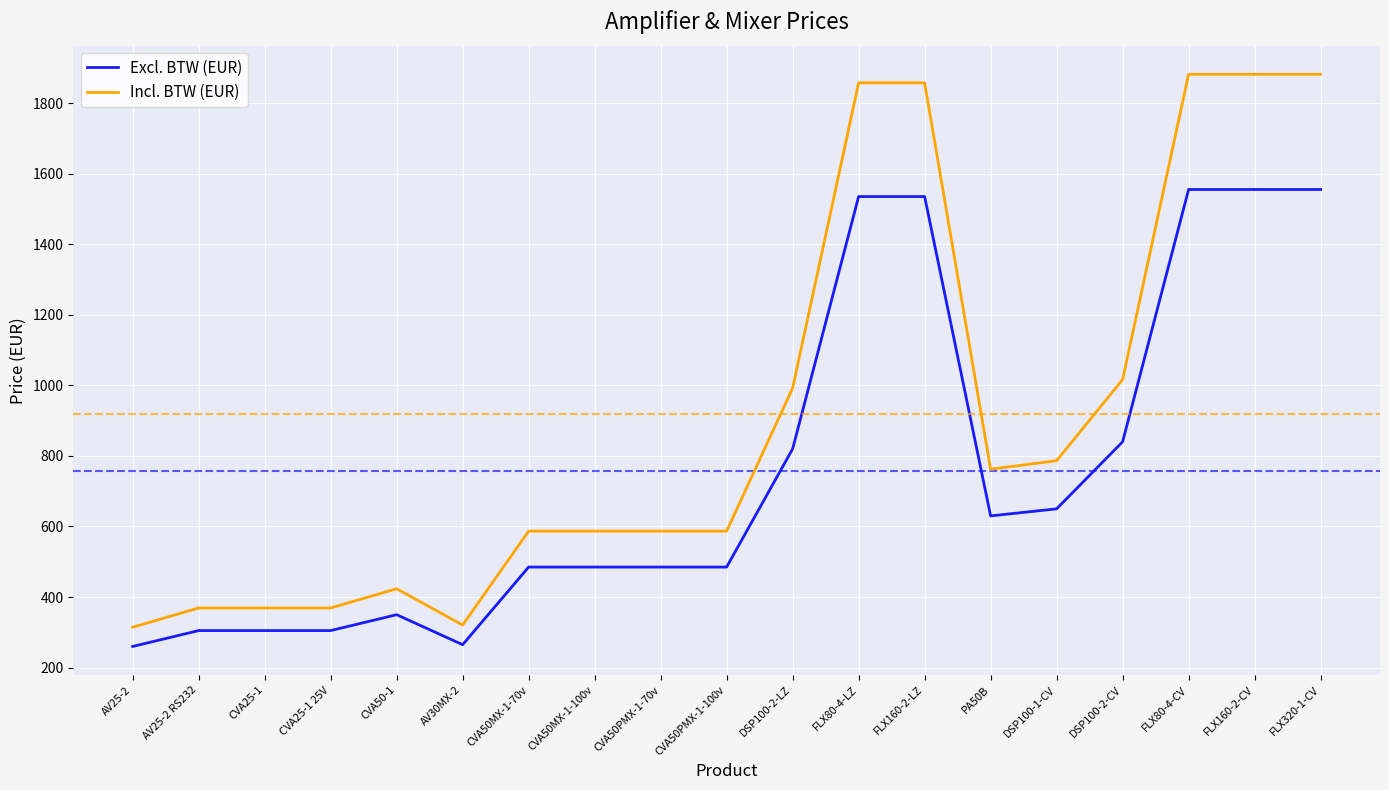

Which series has the widest spread of values?

Incl. BTW (EUR)